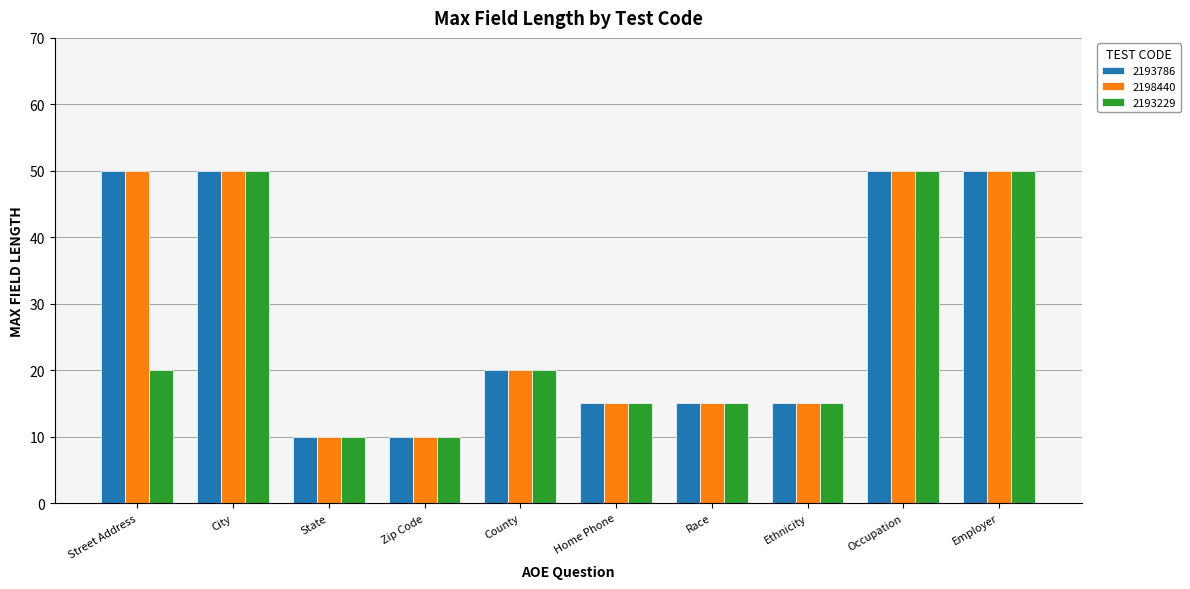

Reading right to left, what are all the values shown in this chart?

2193786: 50	50	15	15	15	20	10	10	50	50
2198440: 50	50	15	15	15	20	10	10	50	50
2193229: 50	50	15	15	15	20	10	10	50	20